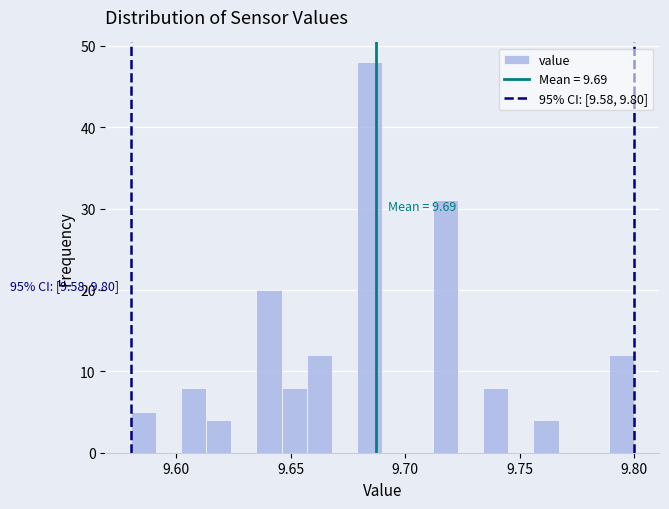

Around what value on the x-axis is the tallest bar? Give the approximate position of its centre, as read against the axis.

9.685